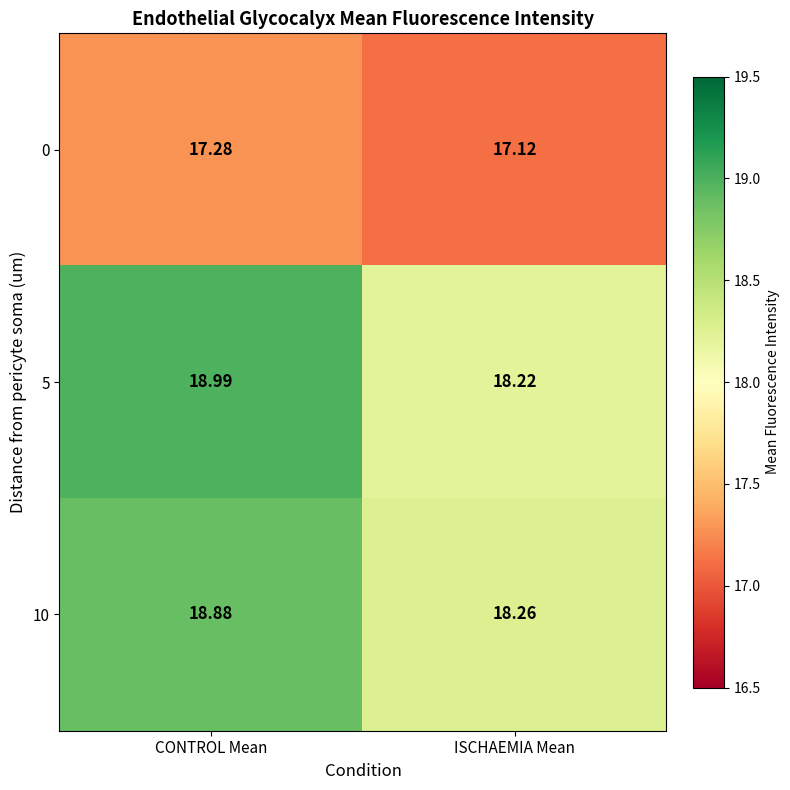

At which category does the chart reach its peak across all series?

CONTROL Mean